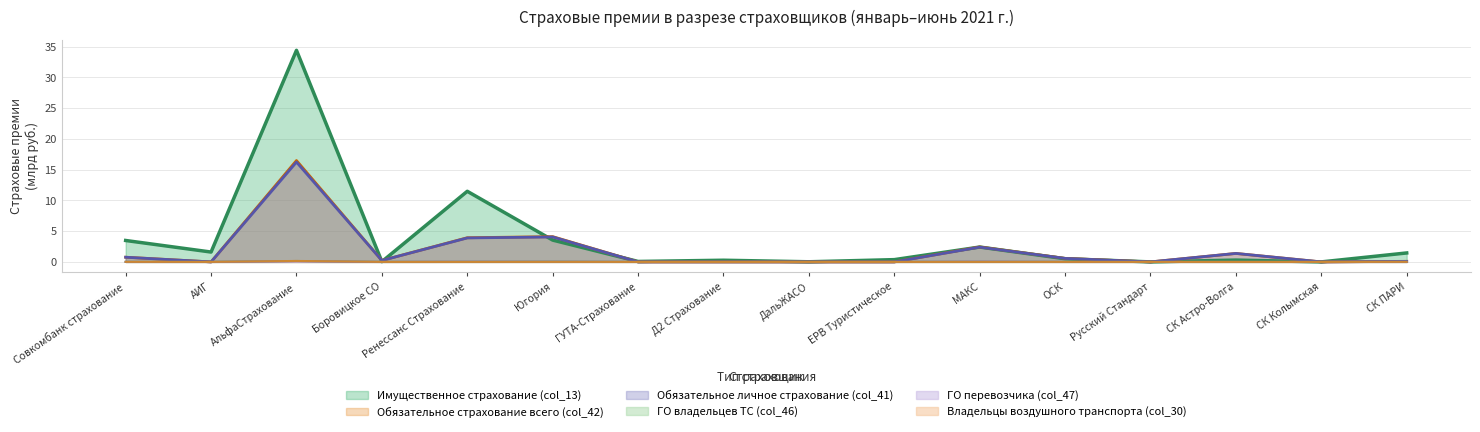

Which series has the widest spread of values?

Имущественное страхование (col_13)